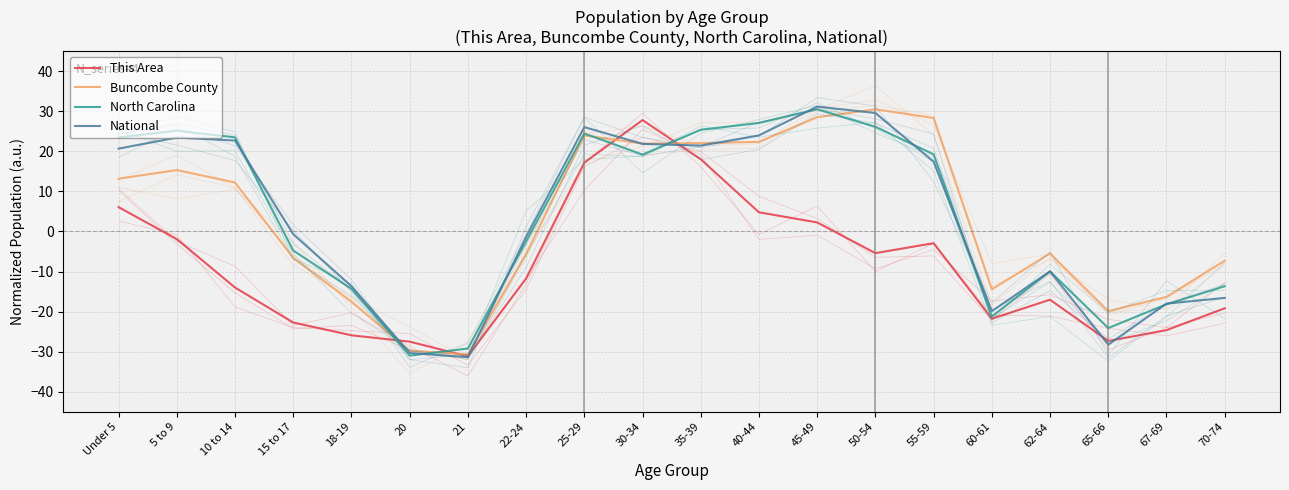

Is this an area chart (filled region under the line)?

No